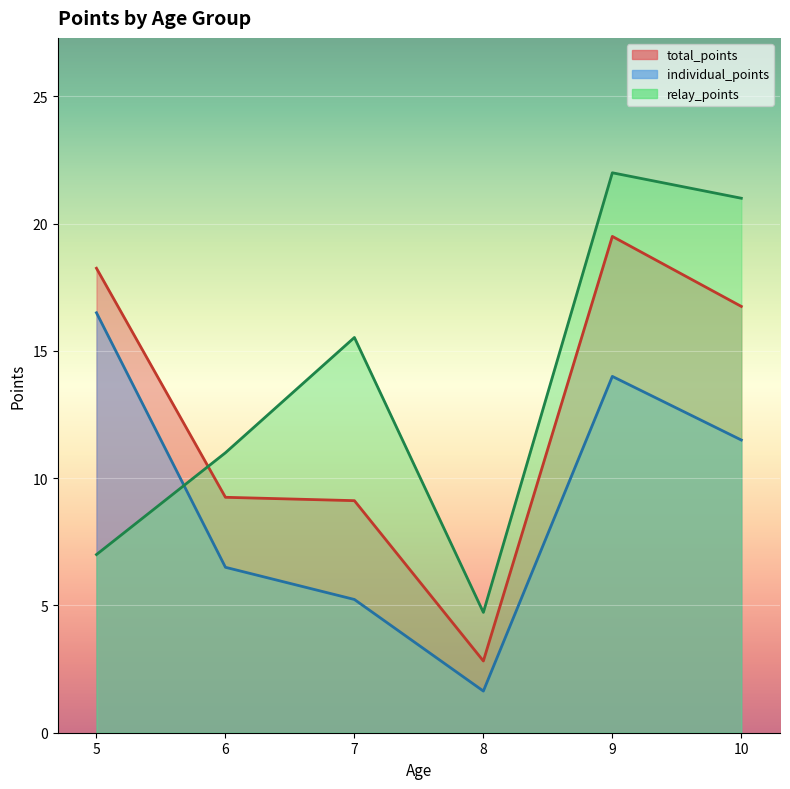

List the series in order of their peak value, highest first.

relay_points, total_points, individual_points